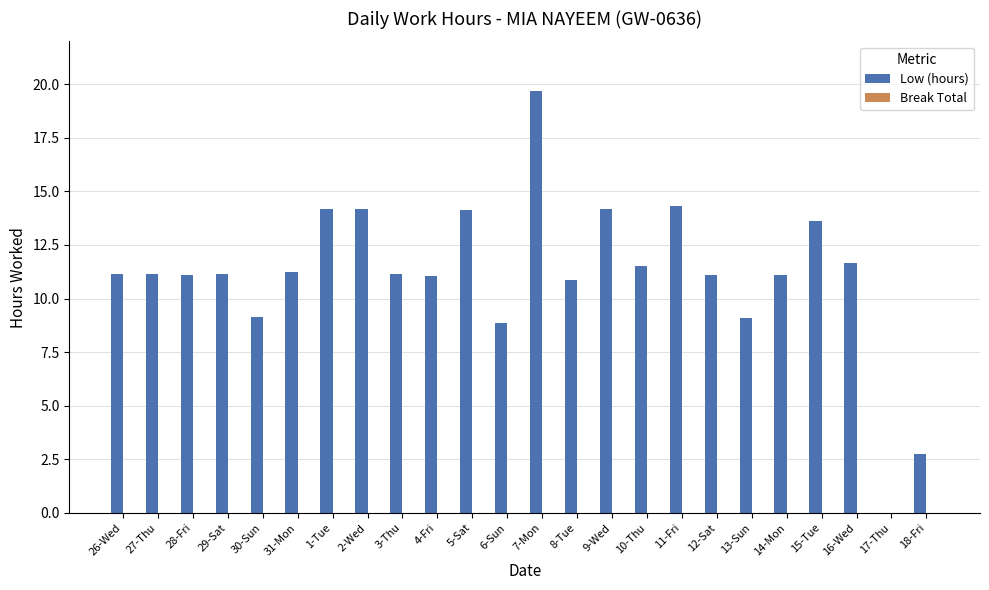

At which category does the chart reach its peak across all series?

7-Mon